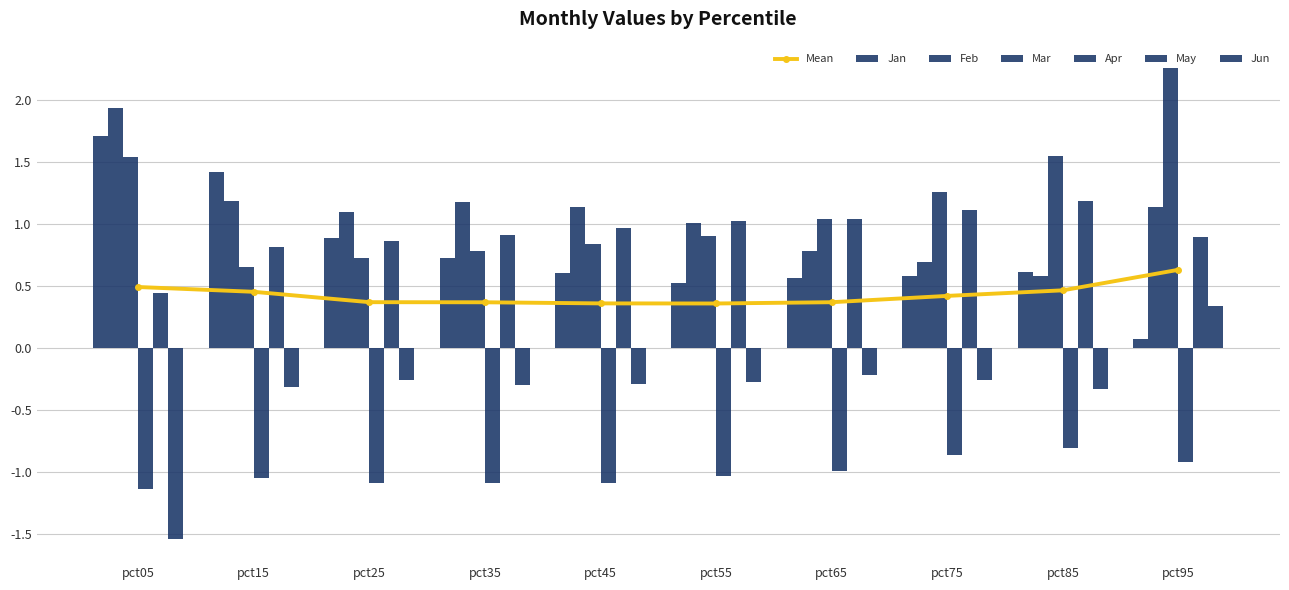

Rank the series by their maximum value, from lowest to highest.

Apr, Jun, May, Jan, Feb, Mar